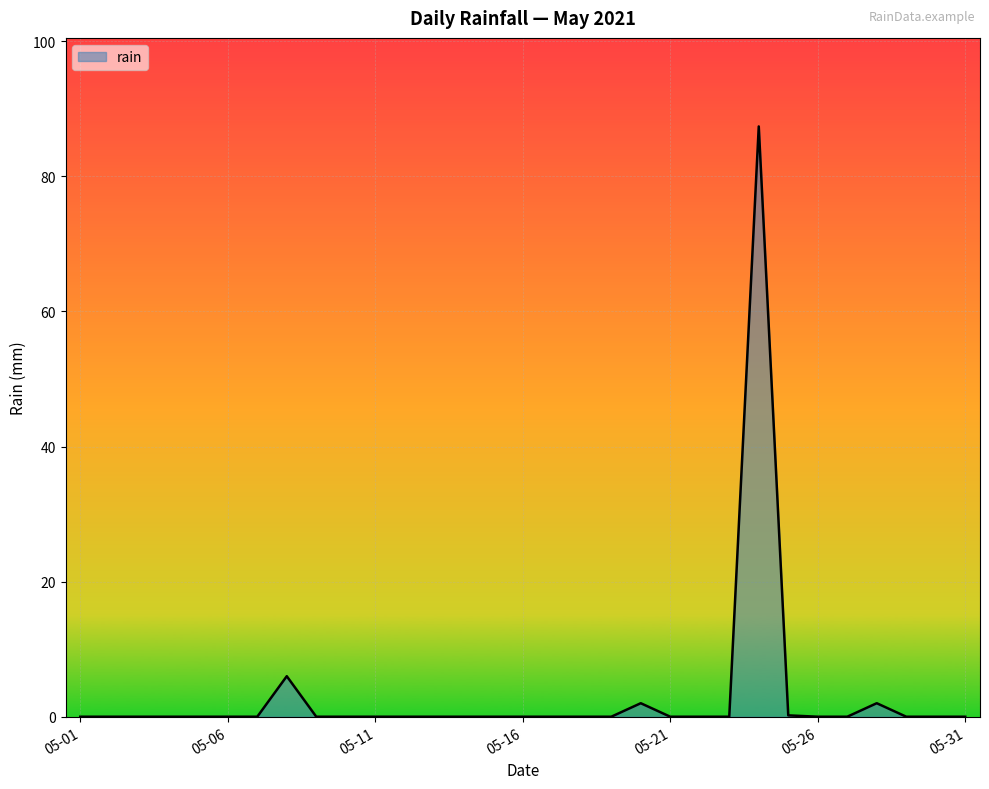

Which label corresponds to the largest value in the chart?

2021-05-24